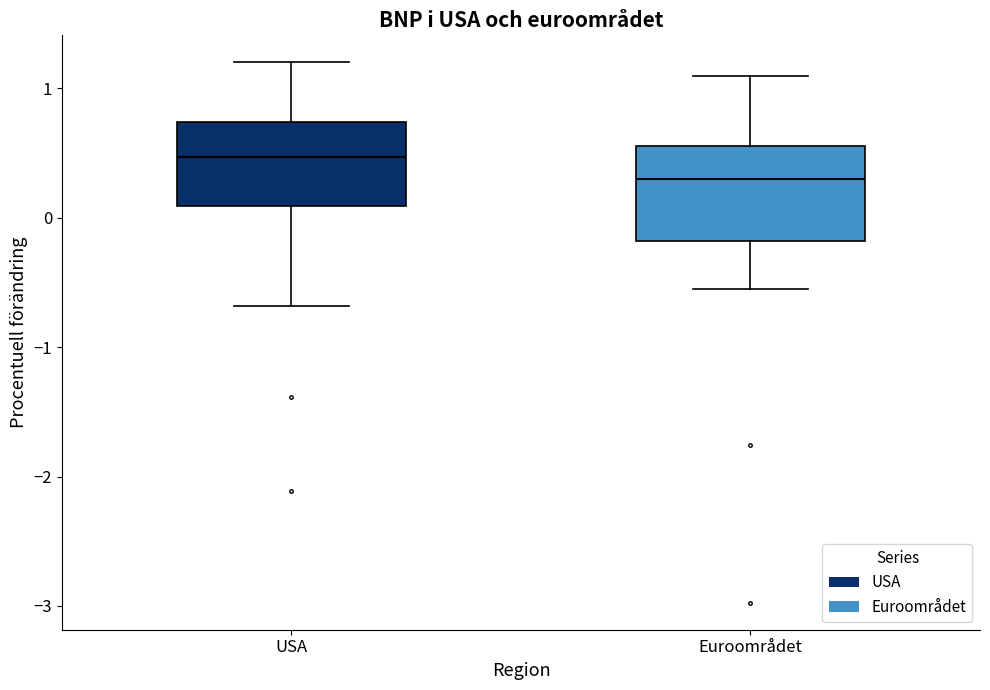

Reading left to right, transcribe this box plot: for each box, give where its median line is, the range the box spans, and where its two whiskers end, as read against the y-axis. The values are not printed on the chart, so give them approximately, as read against the axis.

USA: median 0.5, box 0.1 to 0.7, whiskers -0.7 to 1.2
Euroområdet: median 0.3, box -0.2 to 0.6, whiskers -0.5 to 1.1